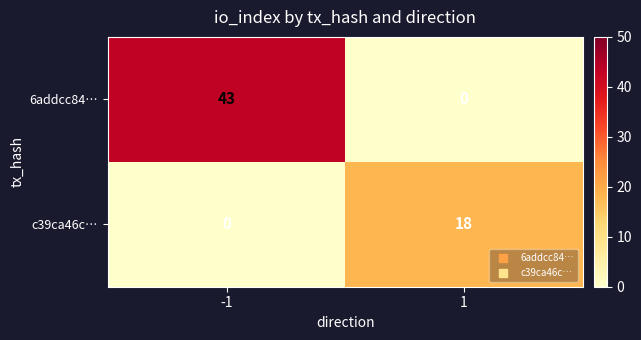

The value of 6addcc84… at 1 is 0. True or false?

True